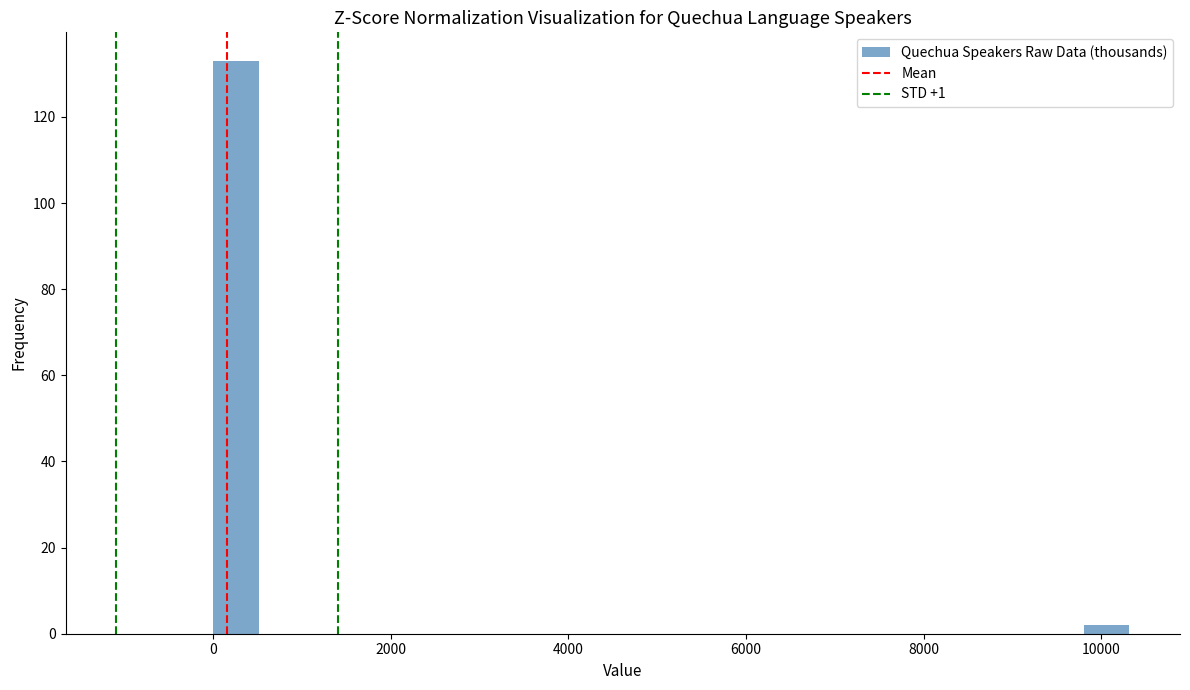

Around what value on the x-axis is the tallest bar? Give the approximate position of its centre, as read against the axis.

200